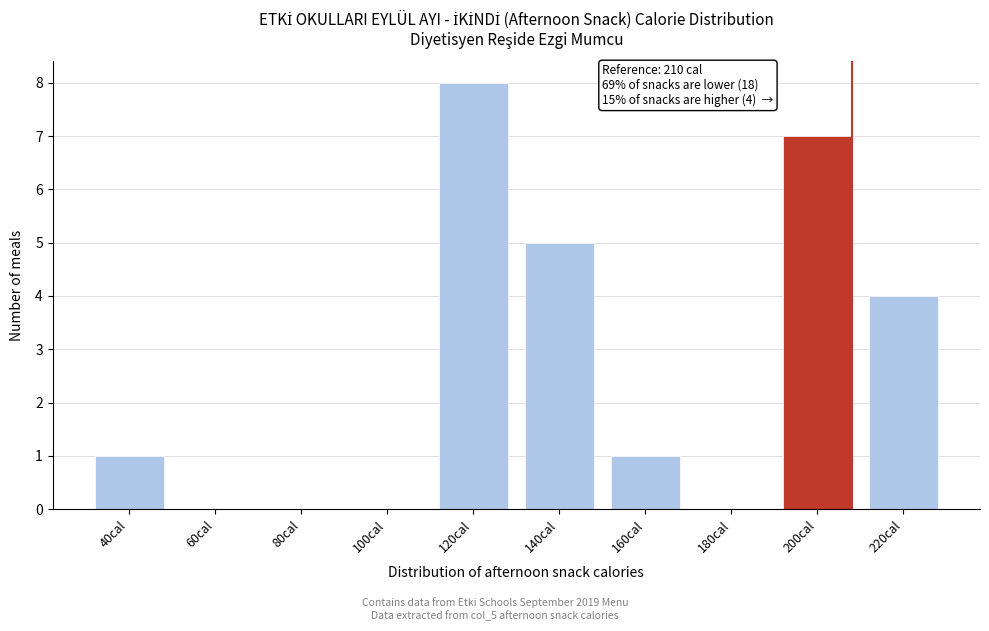

Reading right to left, list all the values displayed in this chart.

220cal=4	200cal=7	180cal=0	160cal=1	140cal=5	120cal=8	100cal=0	80cal=0	60cal=0	40cal=1